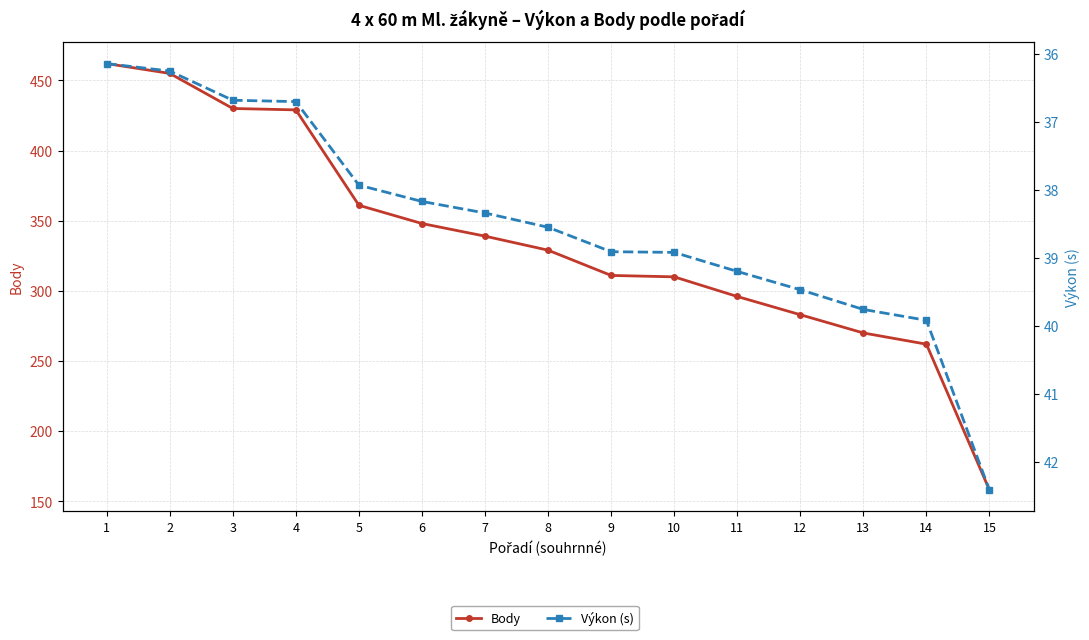

Is it true that Body equals 462.0 at 1?

True